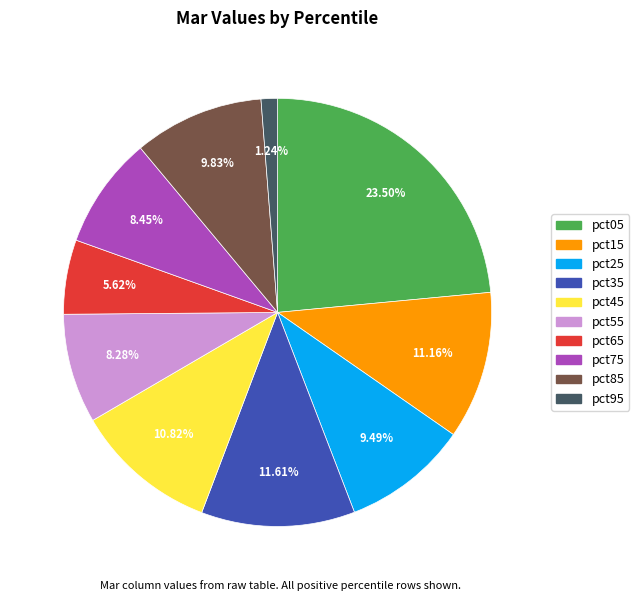

Rank the categories by value from highest to lowest.

pct05, pct35, pct15, pct45, pct85, pct25, pct75, pct55, pct65, pct95